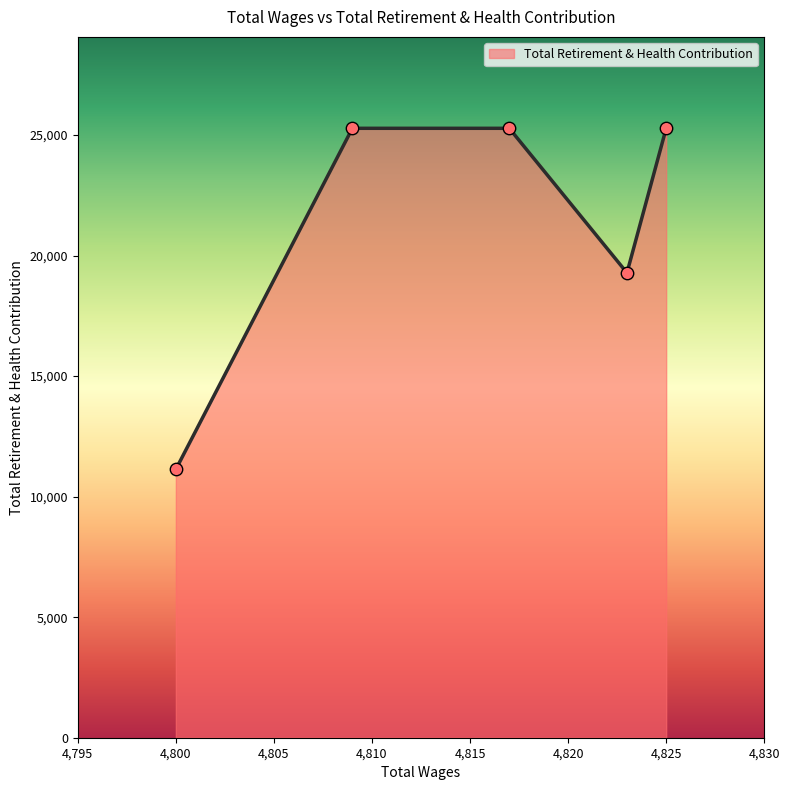

What is the minimum value shown in the chart?

11131